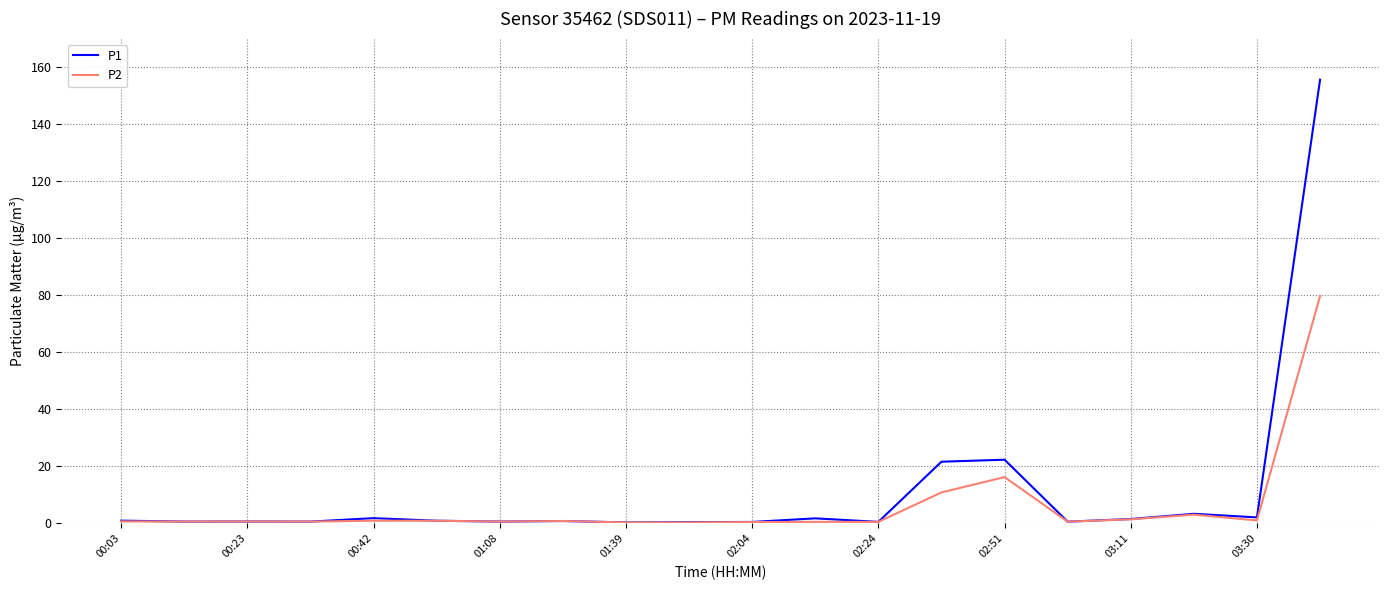

True or false: P2 has more than 1 interior local peaks.

True